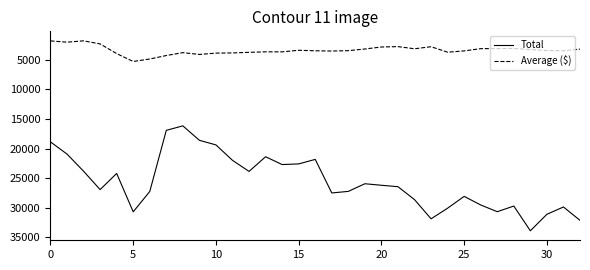

True or false: Average ($) and Total intersect in this chart.

False